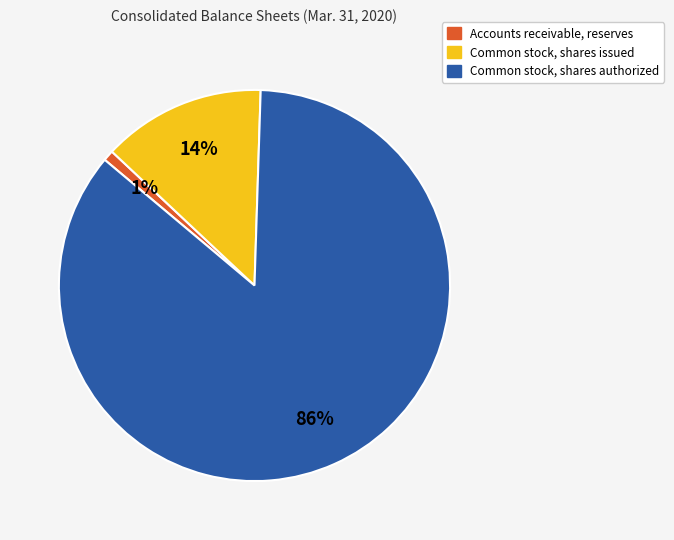

To the nearest percent, what is the average slice percentage?

33%